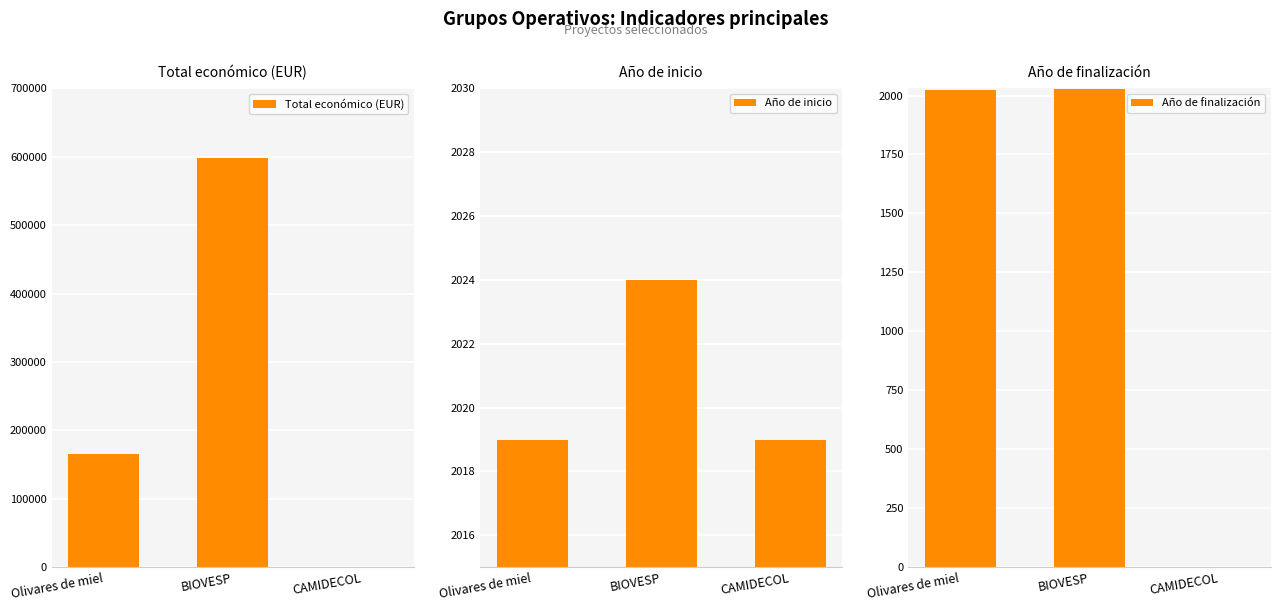

At which category is the sum across all series the highest?

BIOVESP